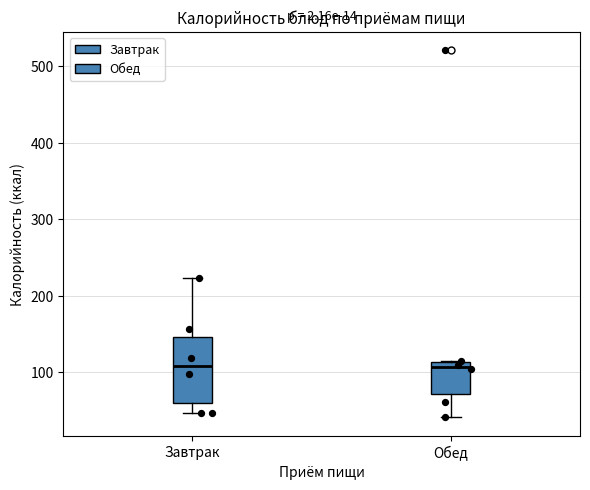

Comparing the boxes themselves (not the whiskers), which one is the tallest?

Завтрак